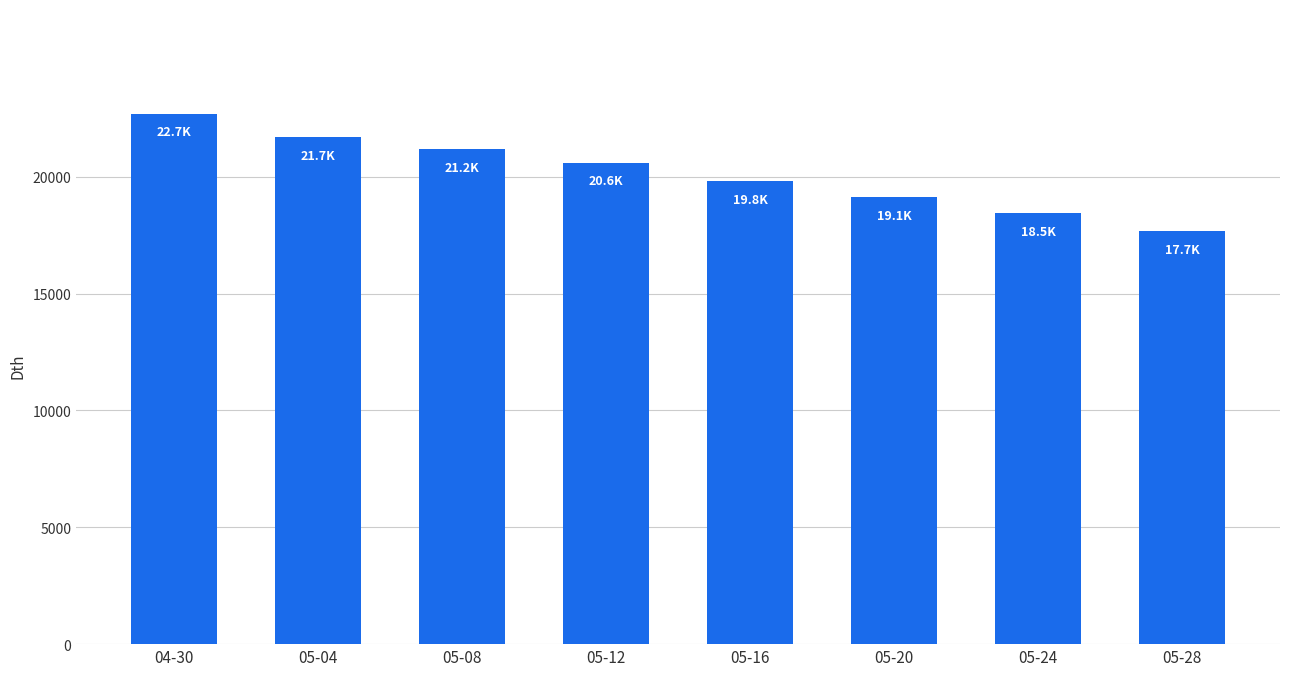

Reading right to left, what are all the values shown in this chart?

17666.9	18452.5	19140.4	19824.4	20598.3	21180.6	21700.4	22704.9